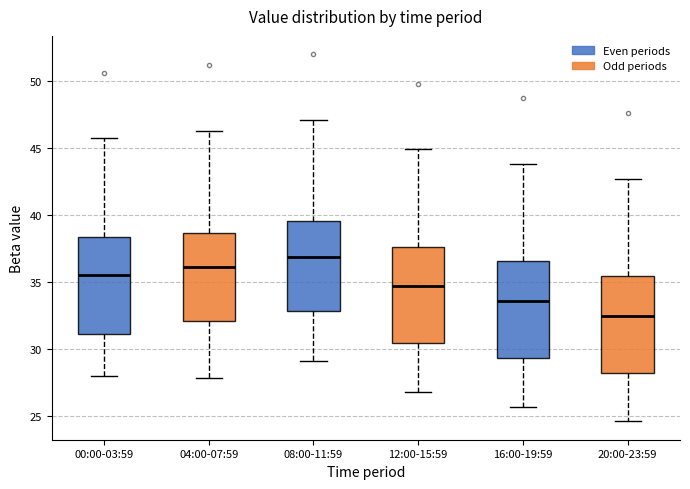

Where is the upper edge of the box for 00:00-03:59 on the y-axis? The values are not printed on the chart, so give them approximately, as read against the axis.

38.5